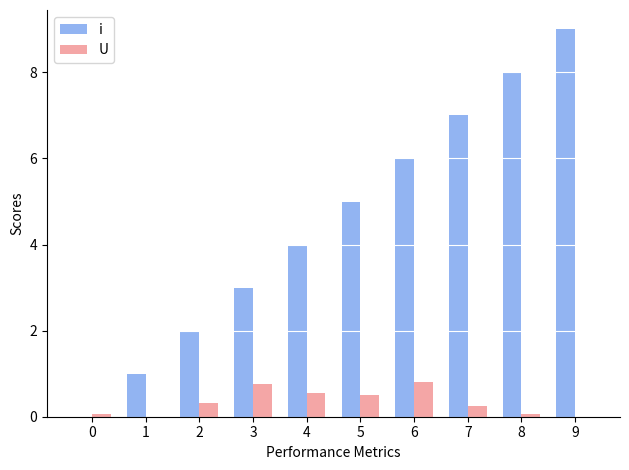

Count the number of categories in the chart.

10